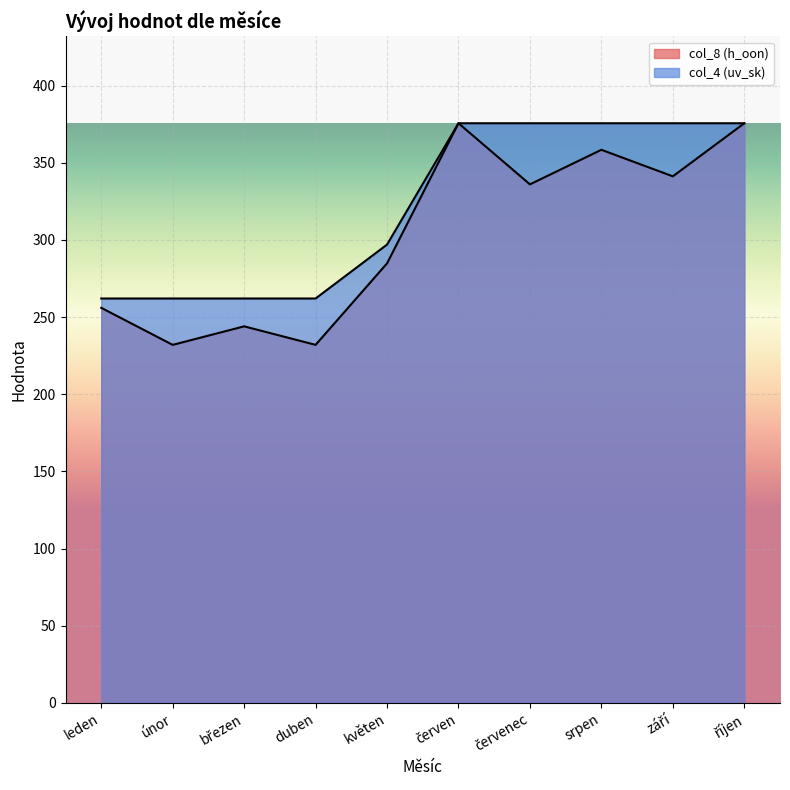

Does the chart display data point markers on the line(s)?

No